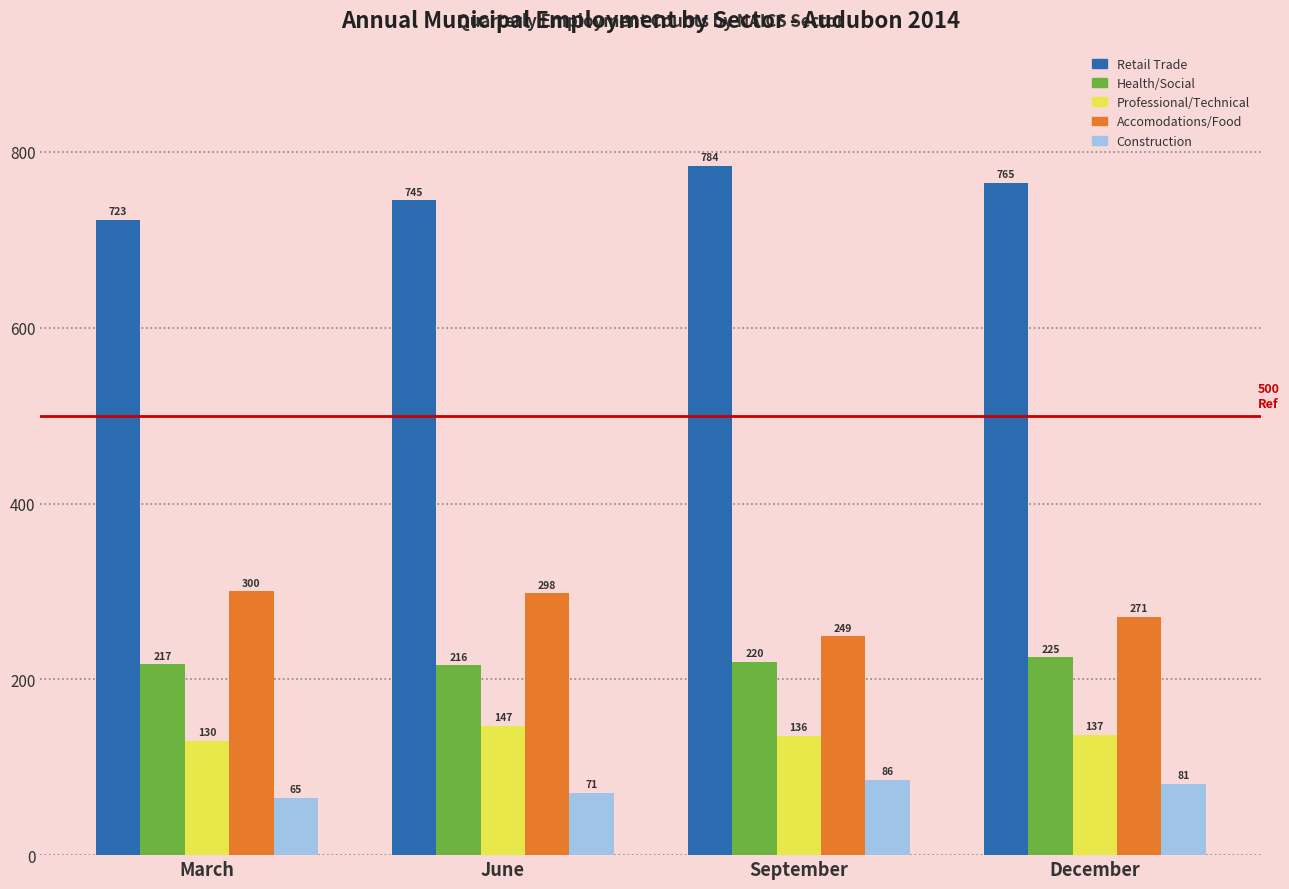

What is the difference between the maximum and minimum values in the Retail Trade series?

61